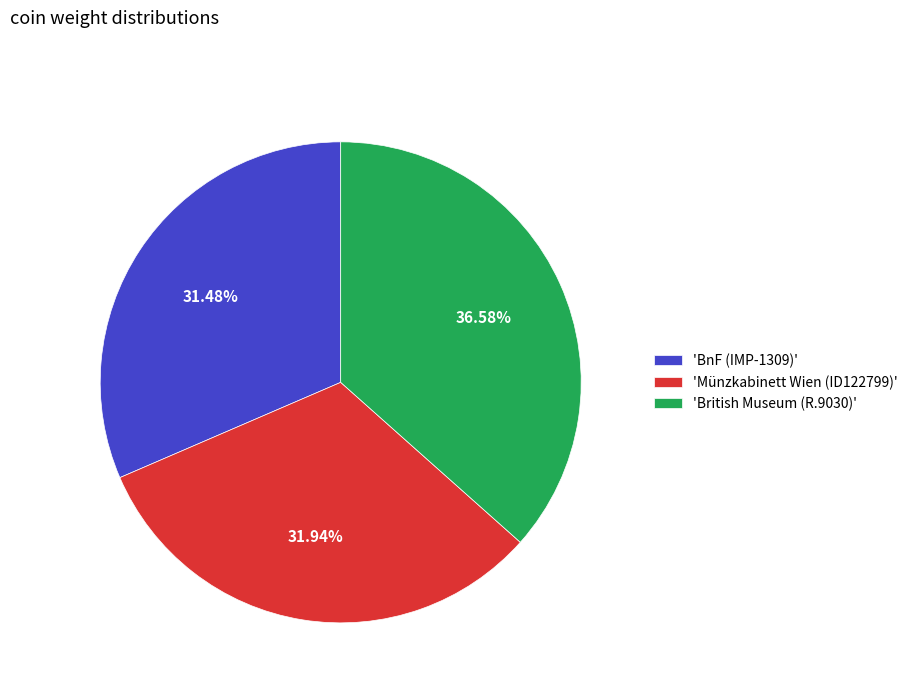

Combined, do 'BnF (IMP-1309)' and 'British Museum (R.9030)' account for over 50%?

Yes